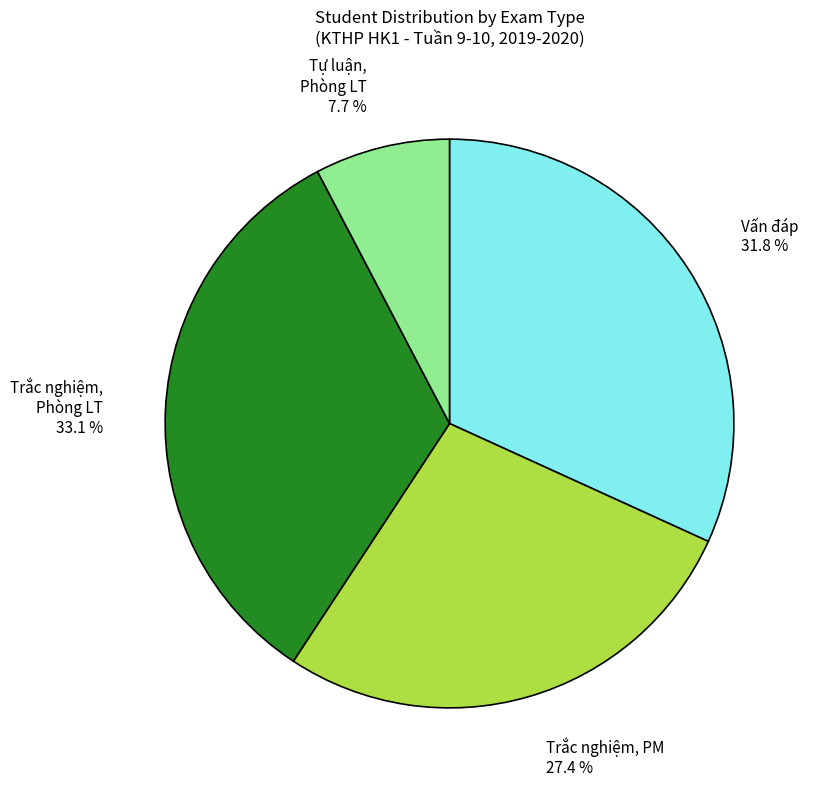

Does any single category account for the majority?

No